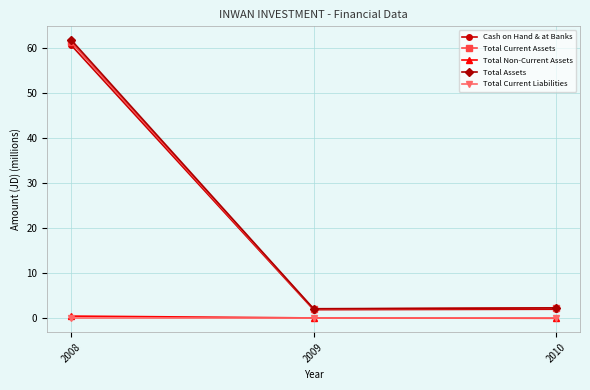

Which series has the largest range (max minus min)?

Total Assets